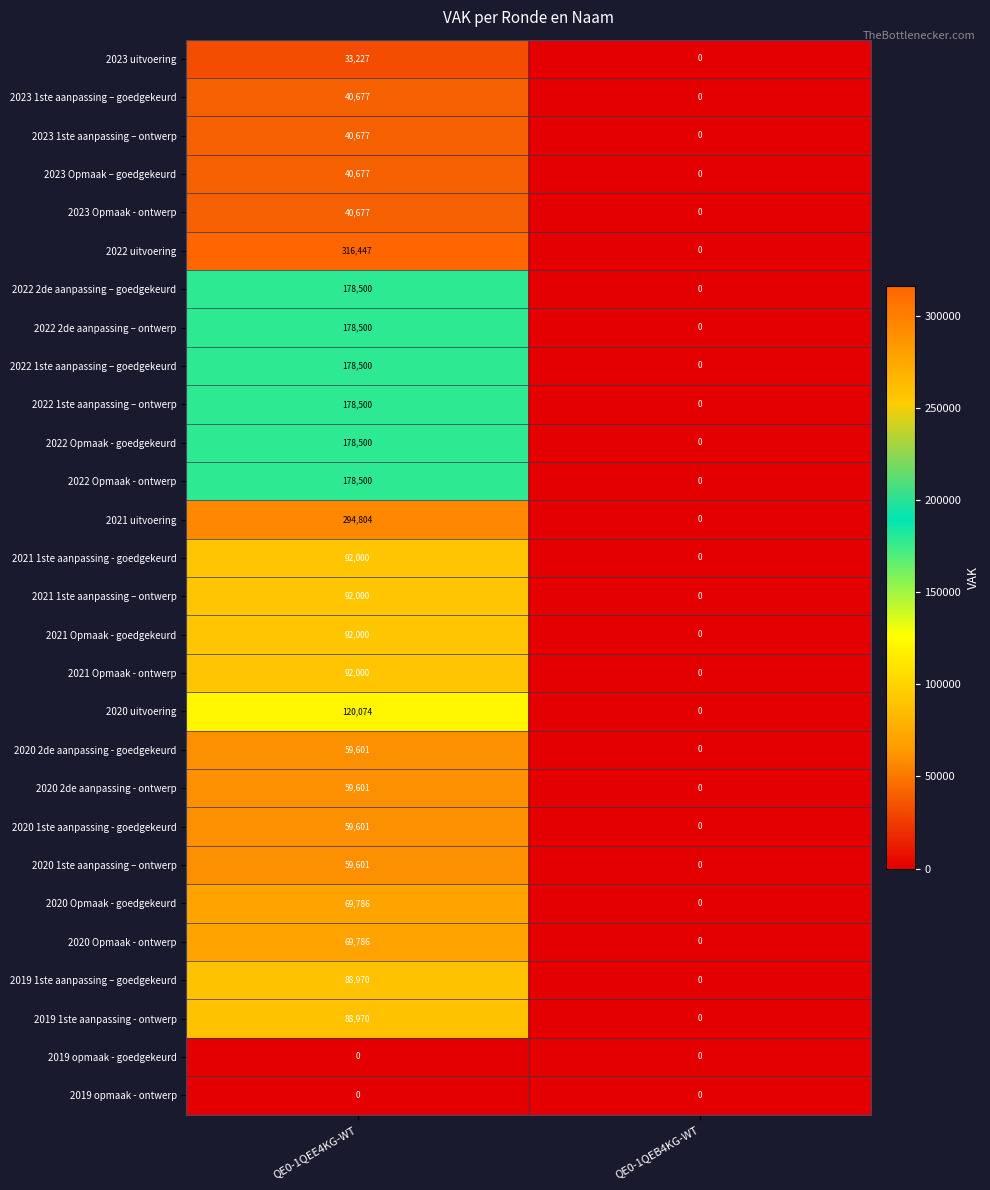

Rank the categories by 2020 Opmaak - goedgekeurd value from lowest to highest.

QE0-1QEB4KG-WT, QE0-1QEE4KG-WT